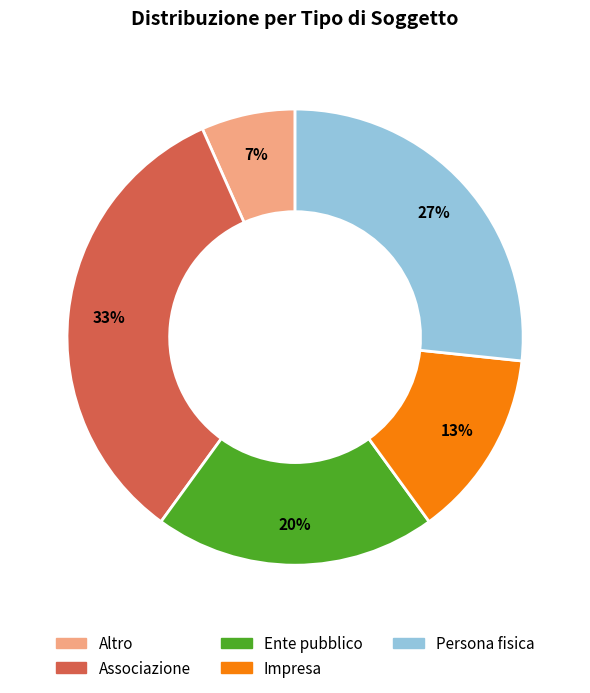

To the nearest percent, what portion does Ente pubblico represent?

20%